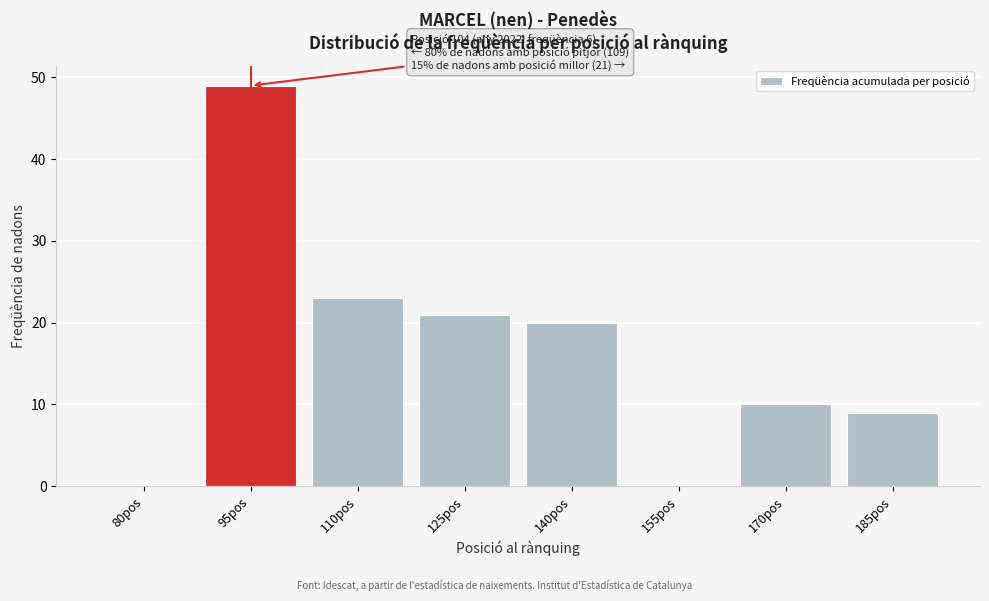

Reading left to right, extract all data points from this chart.

80pos=0	95pos=49	110pos=23	125pos=21	140pos=20	155pos=0	170pos=10	185pos=9